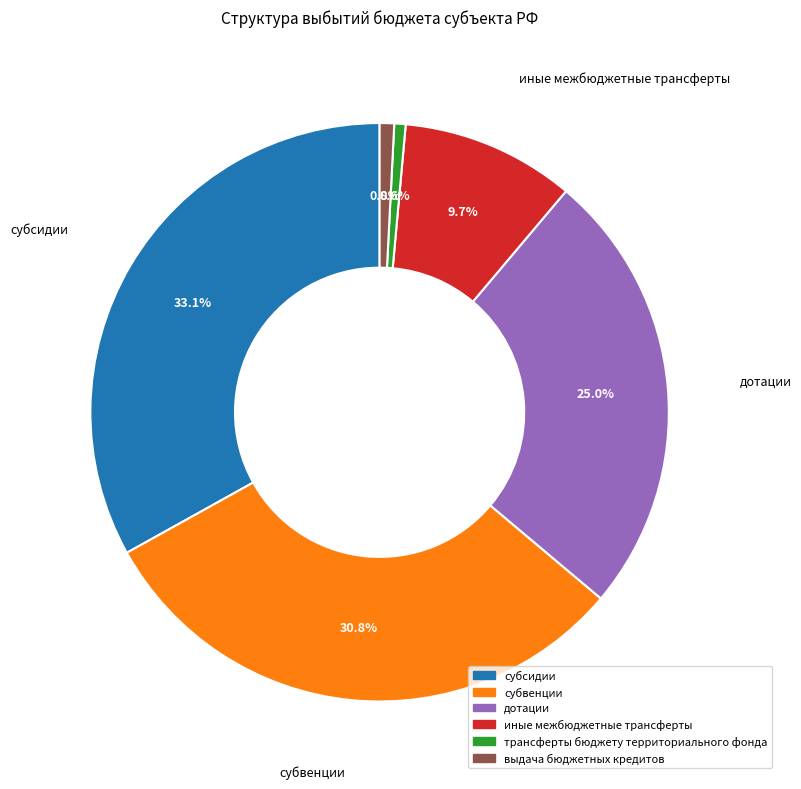

What percentage is the выдача бюджетных кредитов slice, to the nearest percent?

1%